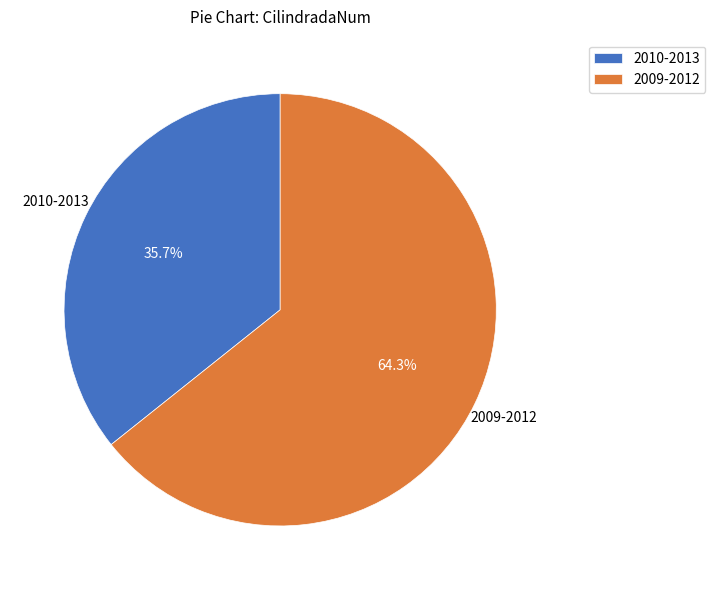

To the nearest percent, what is the combined percentage of 2010-2013 and 2009-2012?

100%